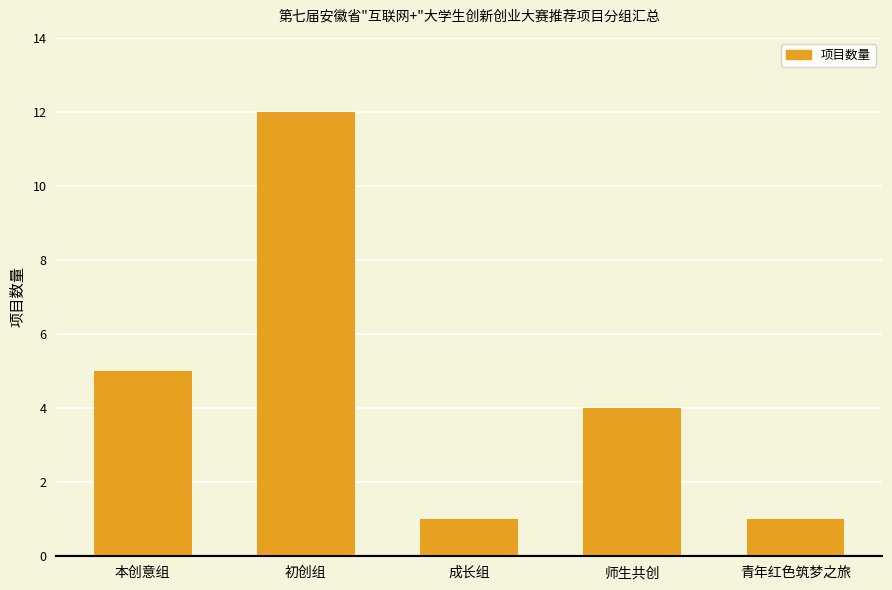

Where is the data nearest to the value 6?

本创意组